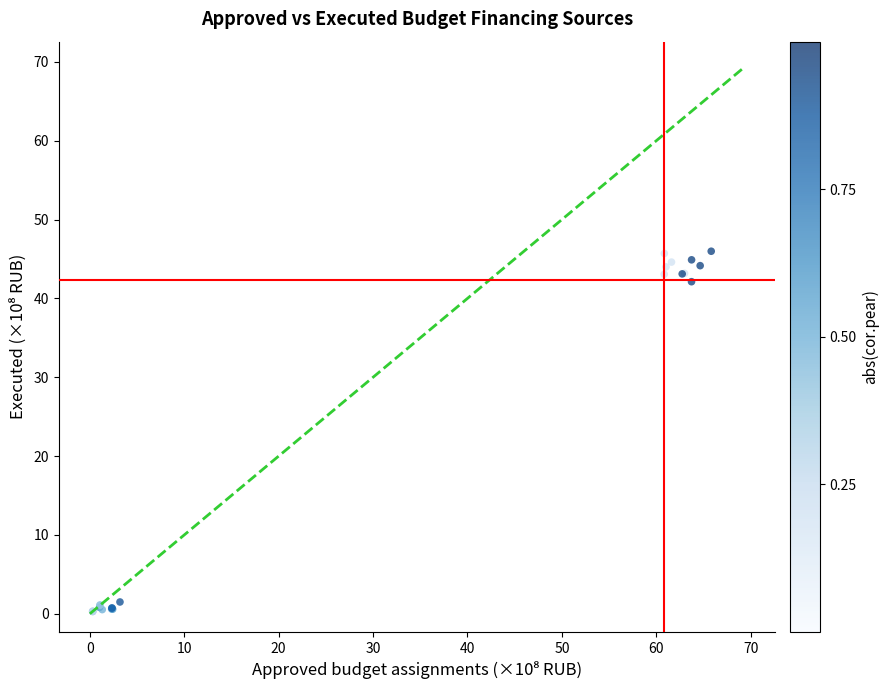

What Y value in the scatter plot is closest to 23?

42.1